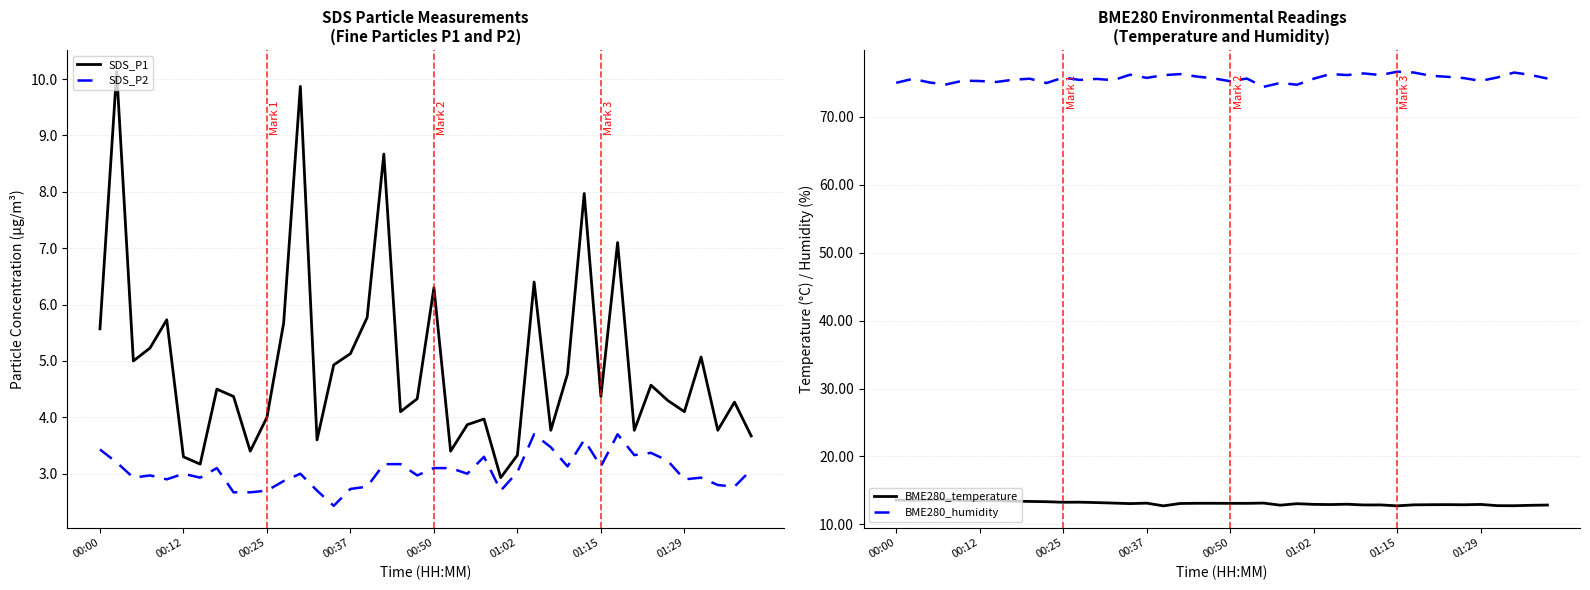

What is the total value across all series at 24?

93.4